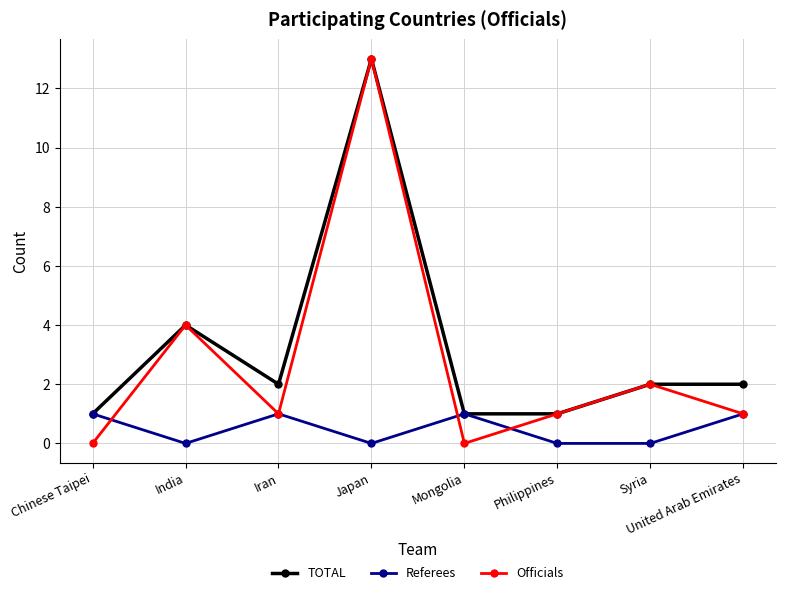

Which series has the widest spread of values?

Officials